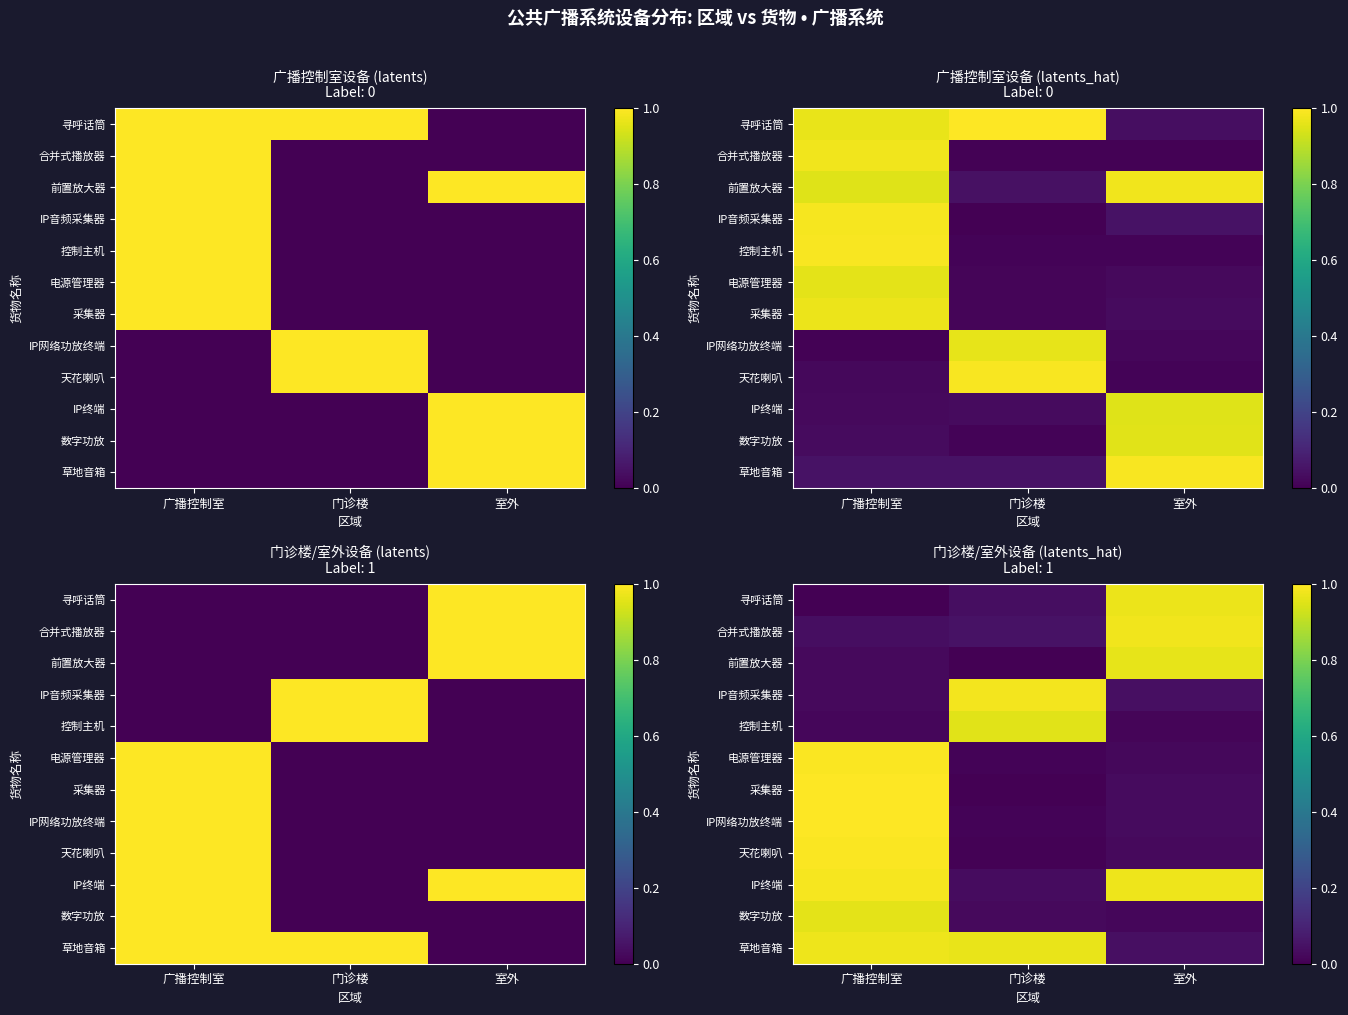

At how many categories does at least one series exceed 0?

3